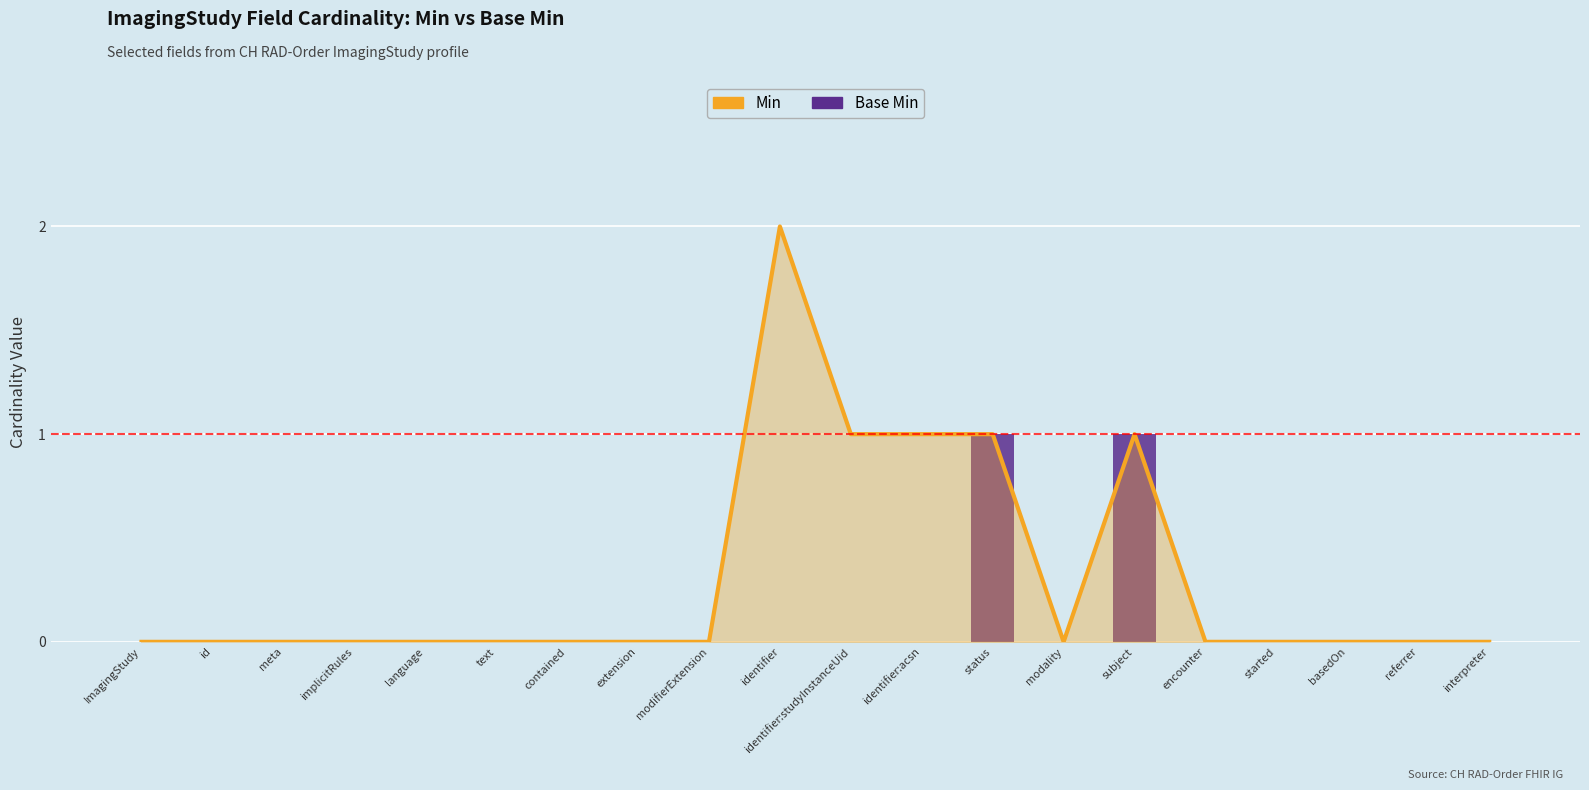

Which series changed the most between extension and status?

Min